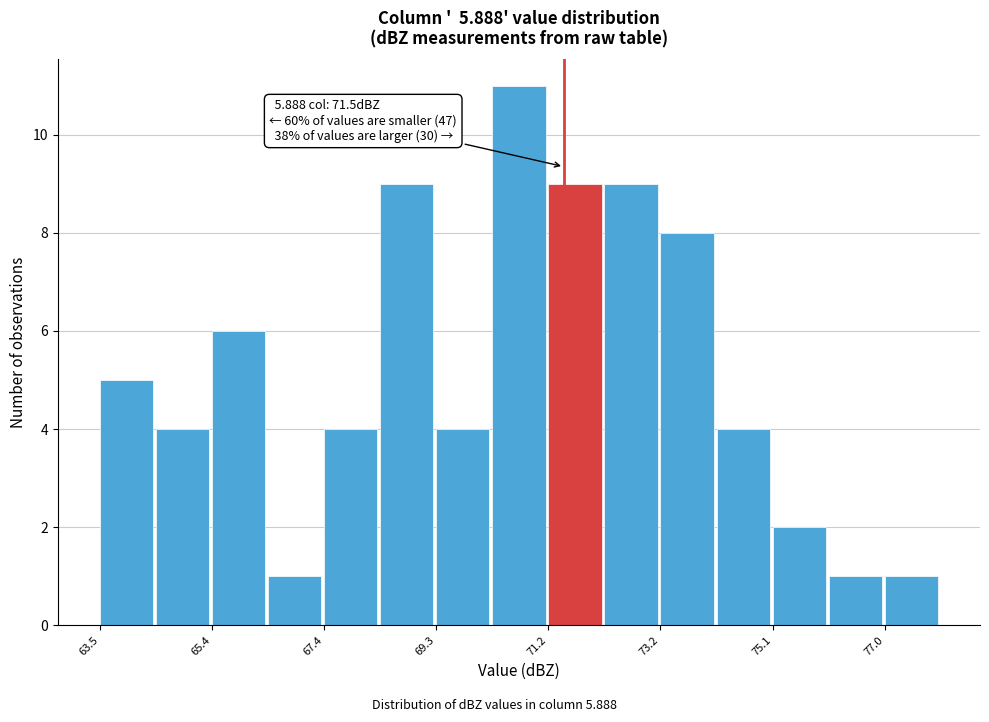

Over which range of the x-axis is the bar tallest?

70.2 to 71.2